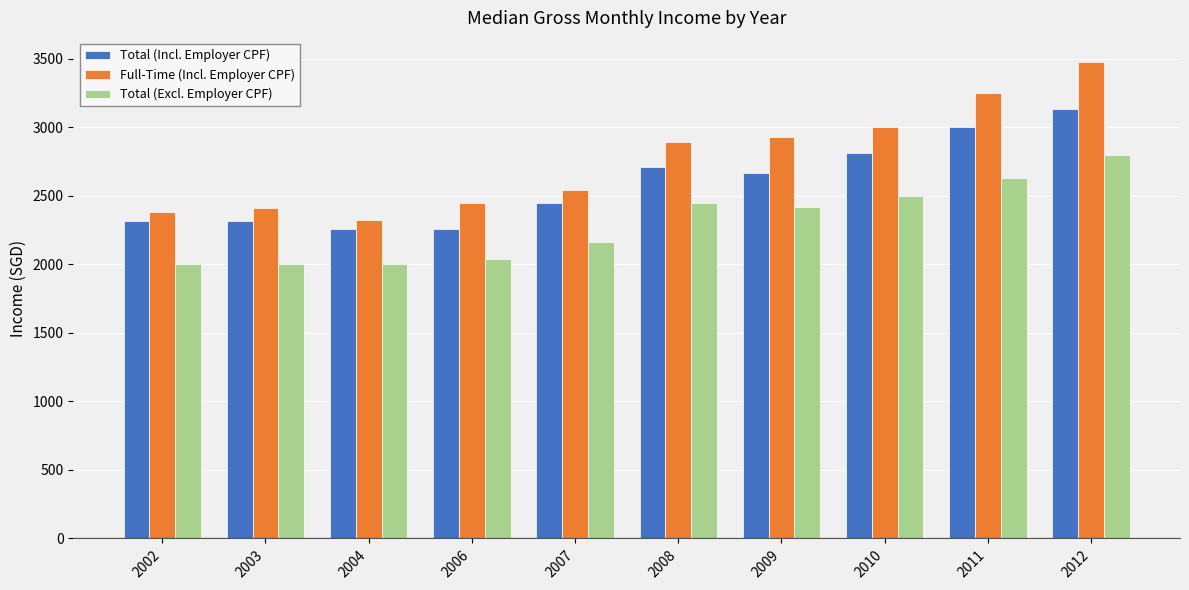

How many data points in Full-Time (Incl. Employer CPF) are less than 2897?

5